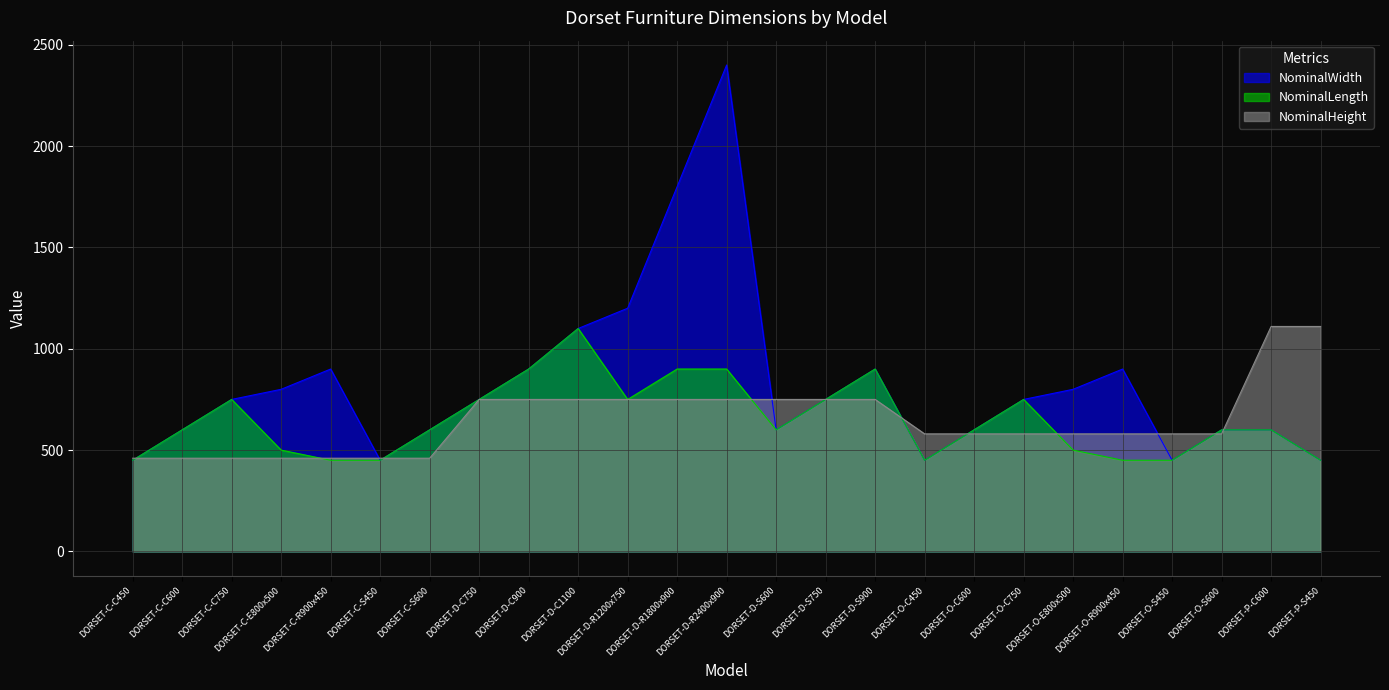

Where is NominalLength nearest to the value 775?

DORSET-C-C750